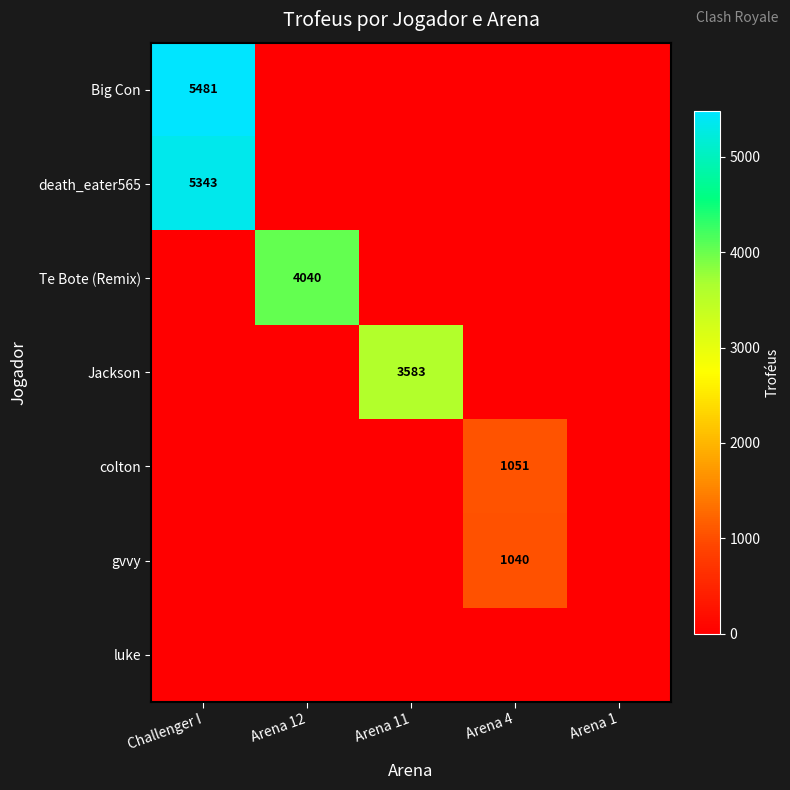

Which has a higher value, Challenger I or Arena 11?

Challenger I